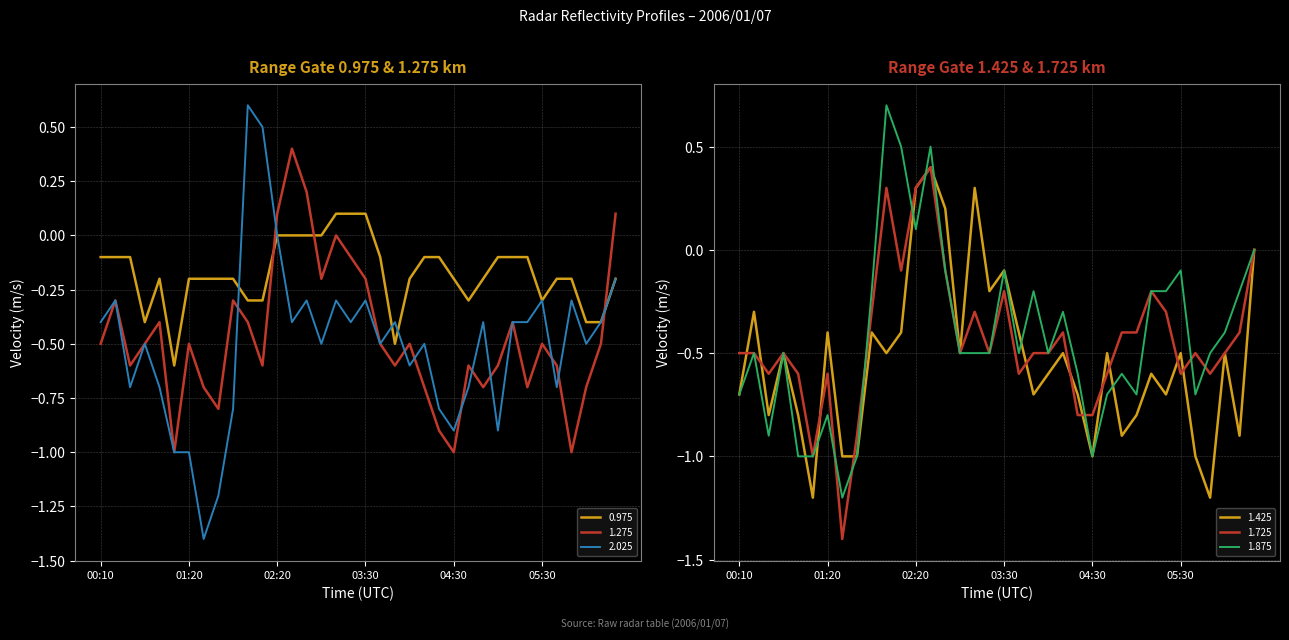

At which category is the sum across all series the highest?

02:40